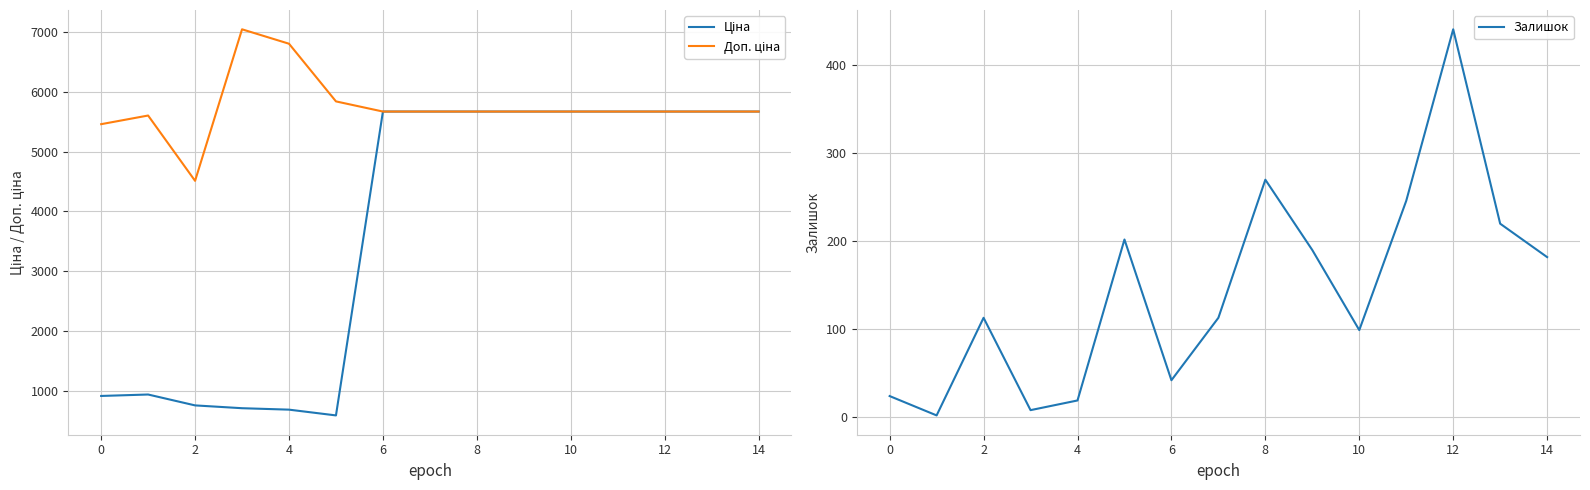

The Залишок series shows 99 at 10. True or false?

True